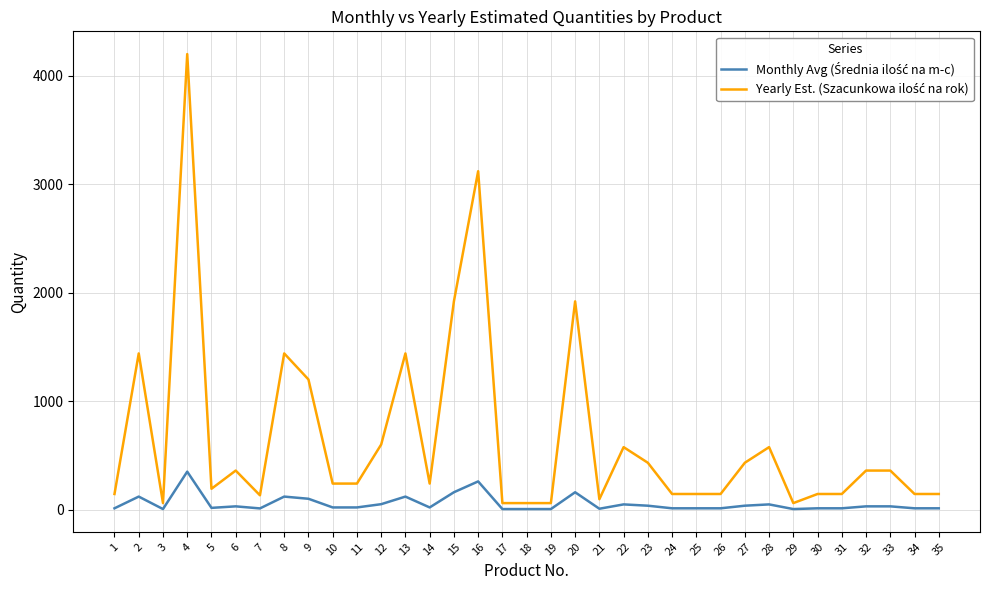

At which category is the sum across all series the highest?

4